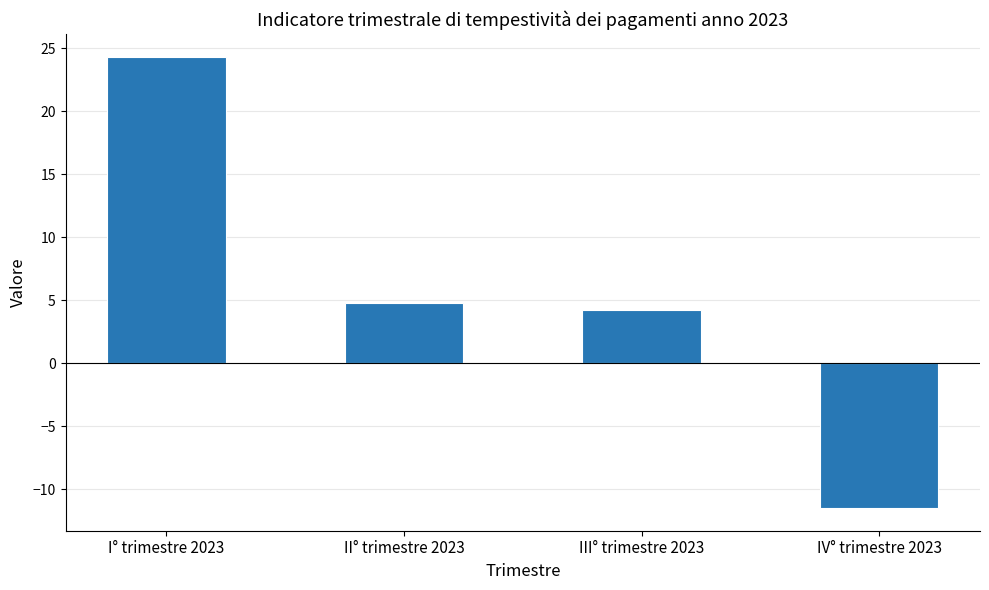

What position from the right is IV° trimestre 2023?

1